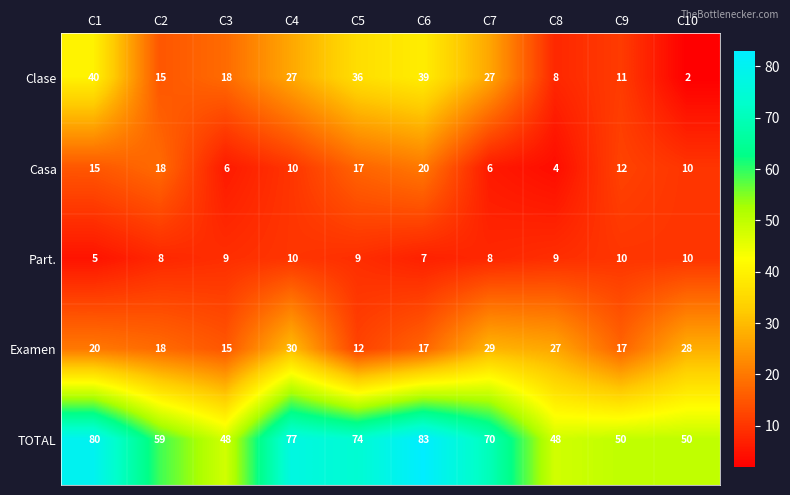

Count the number of categories in the chart.

10